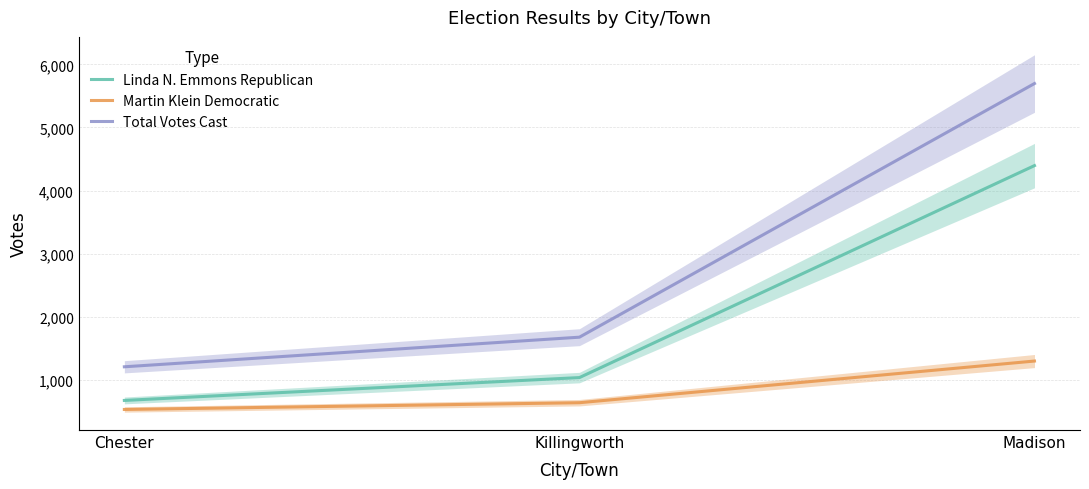

Rank the categories by Linda N. Emmons Republican value from lowest to highest.

Chester, Killingworth, Madison